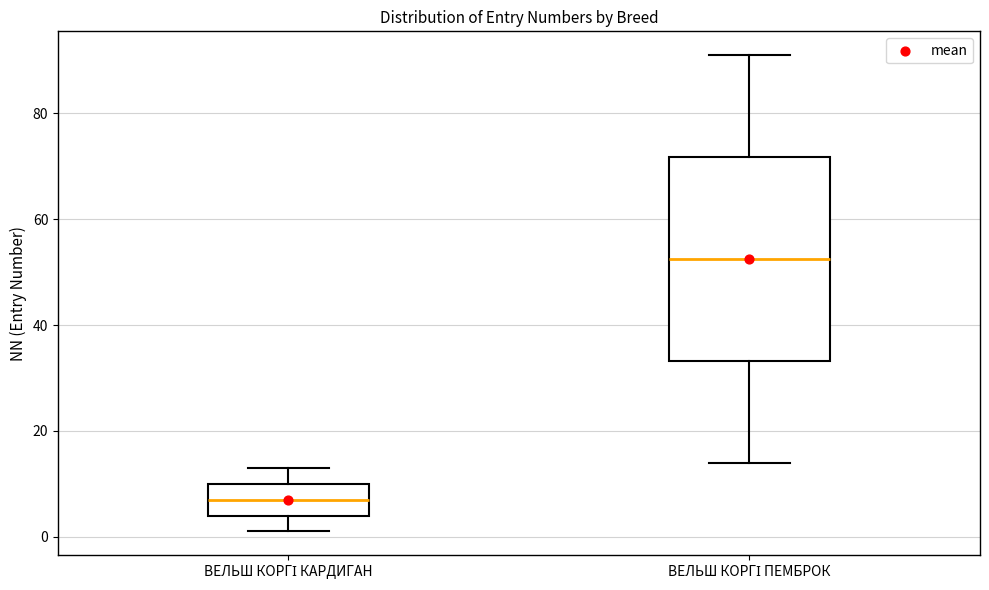

Reading left to right, transcribe this box plot: for each box, give where its median line is, the range the box spans, and where its two whiskers end, as read against the y-axis. The values are not printed on the chart, so give them approximately, as read against the axis.

ВЕЛЬШ КОРГІ КАРДИГАН: median 8, box 4 to 10, whiskers 2 to 14
ВЕЛЬШ КОРГІ ПЕМБРОК: median 52, box 34 to 72, whiskers 14 to 92